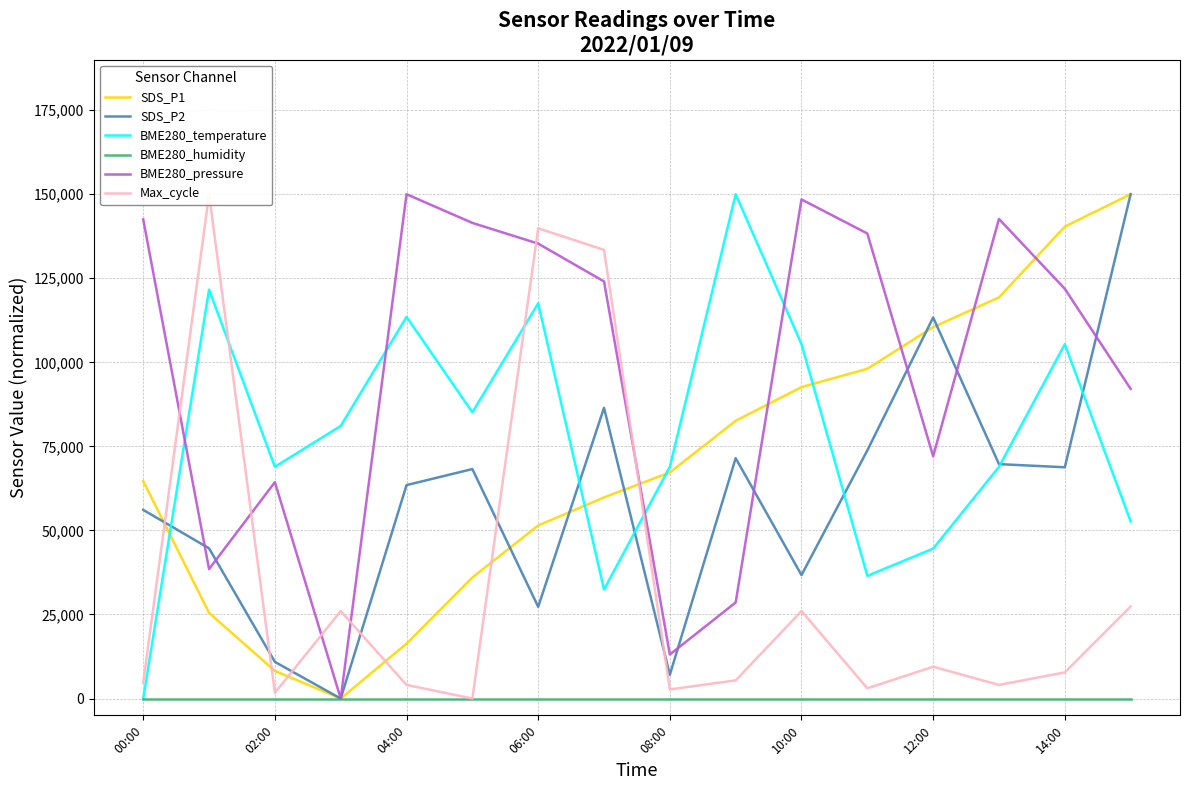

Reading left to right, what are all the values shown in this chart?

SDS_P1: 64660.5	25477.6	8216.3	0.0	16329.1	36006.9	51473.0	59827.4	67249.7	82612.2	92623.7	98078.3	110471.8	119309.6	140368.2	150000.0
SDS_P2: 56110.0	44675.8	10903.7	0.0	63477.4	68251.5	27288.8	86463.7	7072.7	71493.1	36719.1	73791.7	113339.9	69725.0	68781.9	150000.0
BME280_temperature: 0.0	121621.6	68918.9	81081.1	113513.5	85135.1	117567.6	32432.4	68918.9	150000.0	105405.4	36486.5	44594.6	68918.9	105405.4	52702.7
BME280_humidity: 0.0	0.0	0.0	0.0	0.0	0.0	0.0	0.0	0.0	0.0	0.0	0.0	0.0	0.0	0.0	0.0
BME280_pressure: 142502.4	38498.9	64352.9	0.0	150000.0	141468.2	135310.2	124052.0	13091.5	28580.4	148448.8	138318.7	72062.0	142643.4	121866.2	92110.6
Max_cycle: 4729.7	150000.0	1689.2	26013.5	4054.1	0.0	139864.9	133445.9	2702.7	5405.4	26013.5	3040.5	9459.5	4054.1	7770.3	27364.9